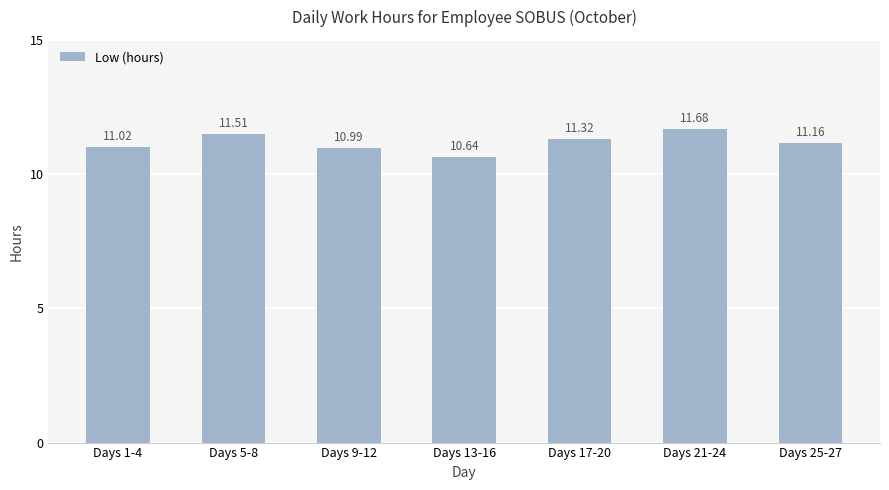

What is the greatest value displayed?

11.7